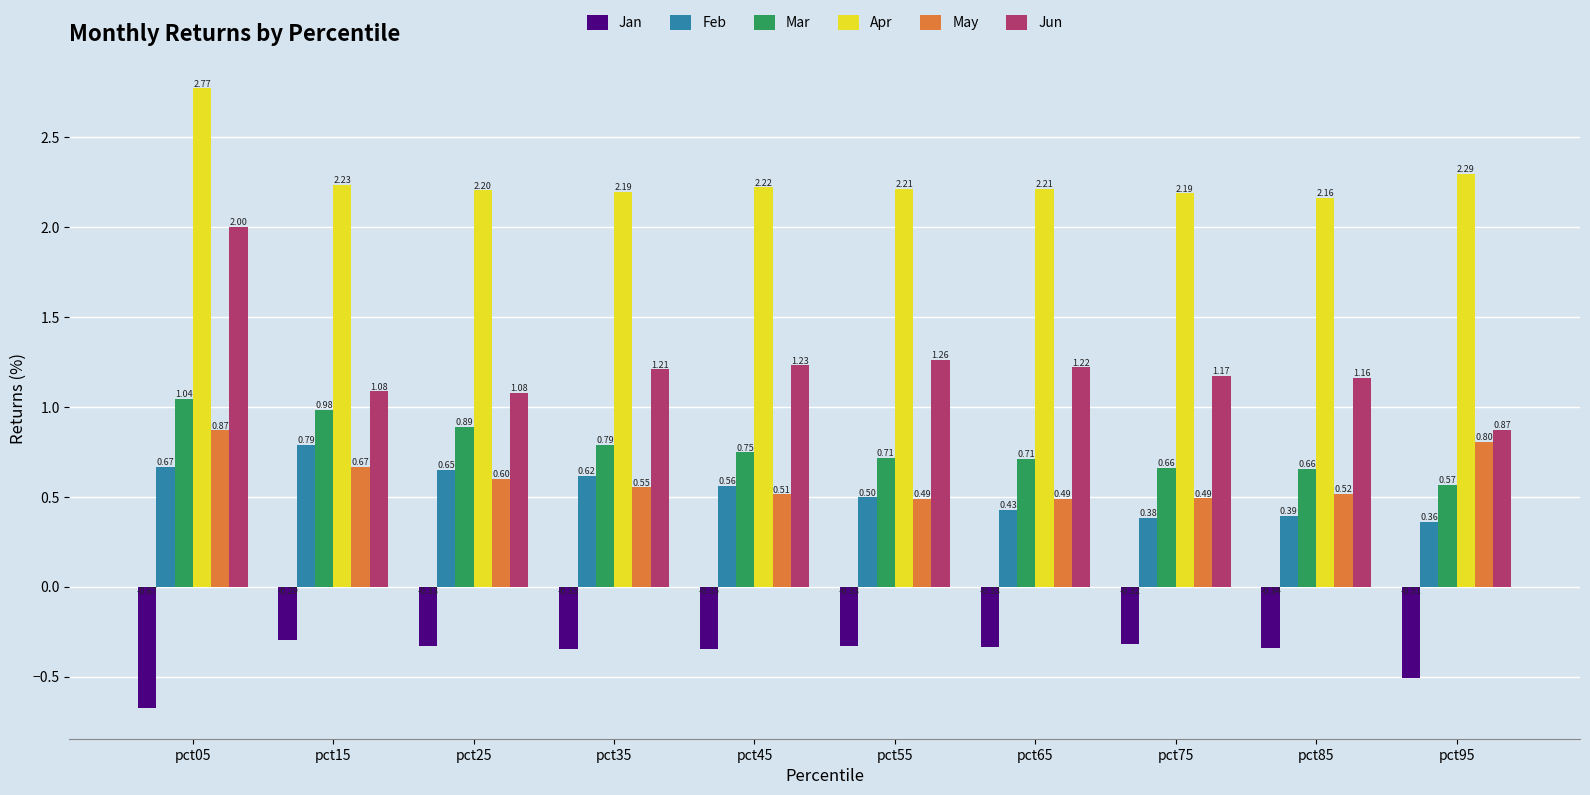

The value of Apr at pct95 is 2.3. True or false?

True